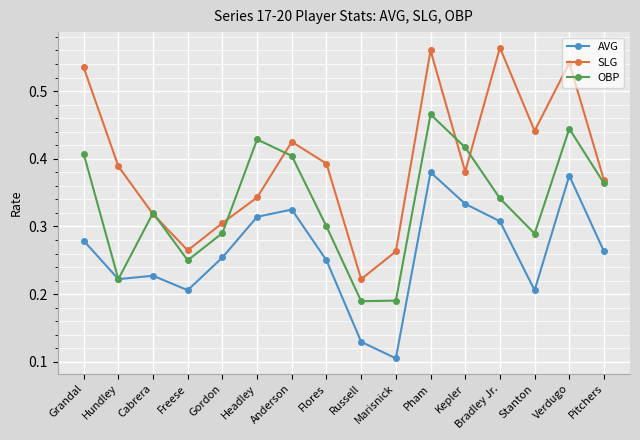

At which label is AVG closest to 0?

Marisnick